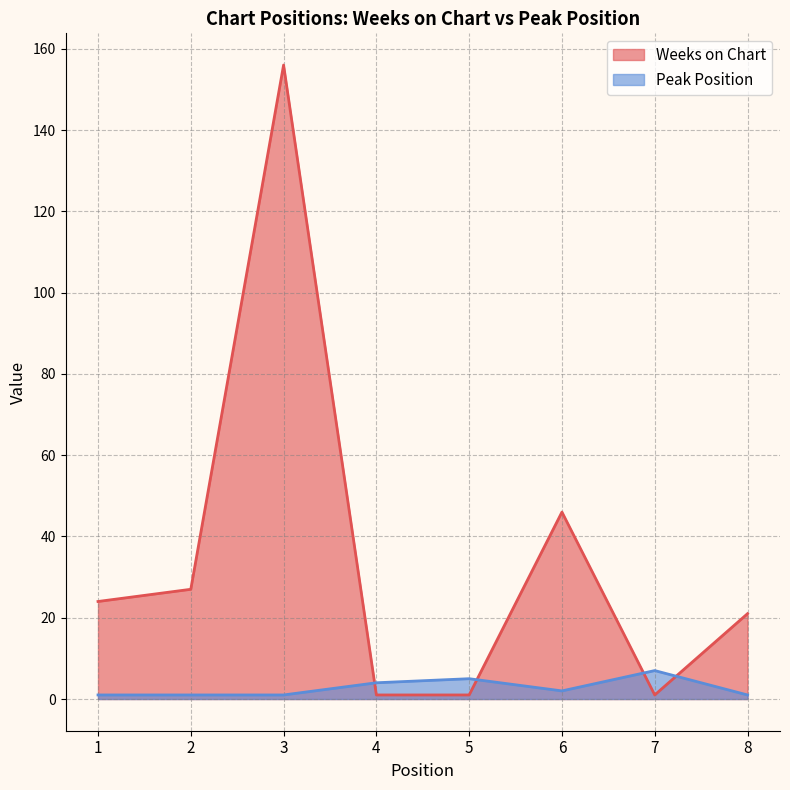

How many interior local peaks does the Weeks on Chart series have?

2